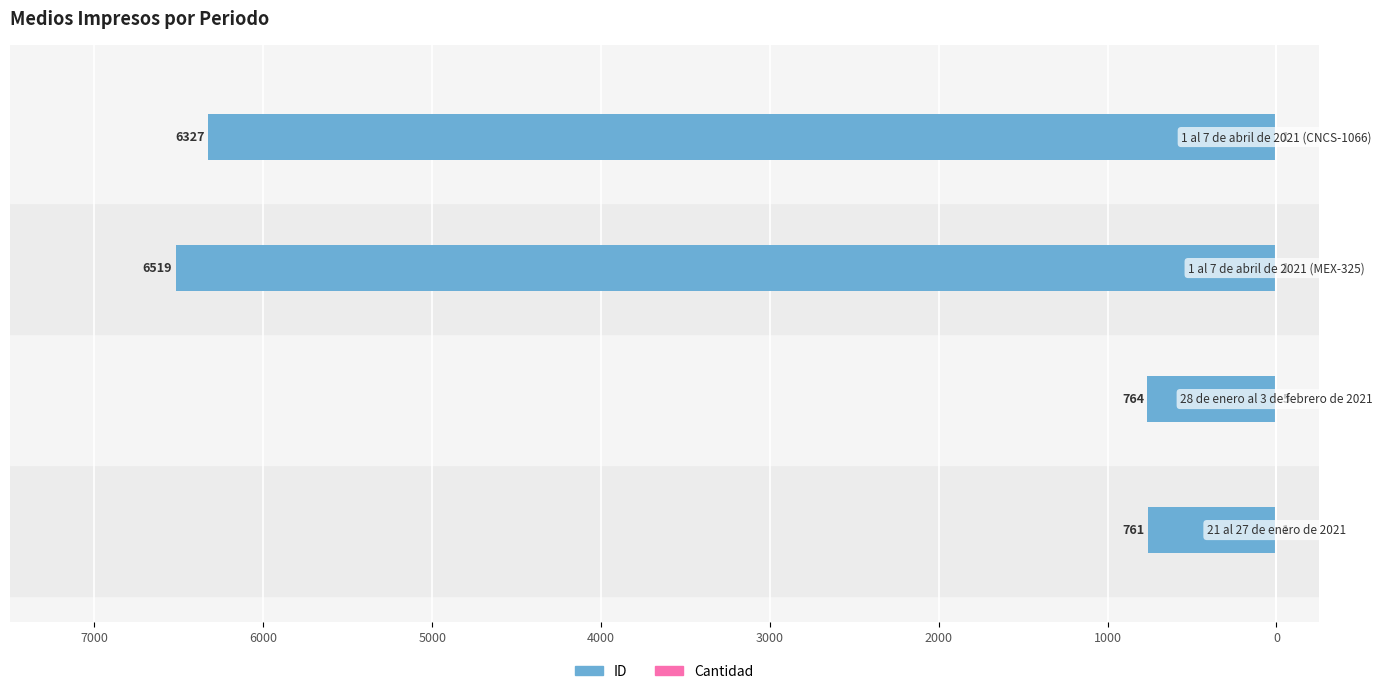

Reading left to right, what are all the values shown in this chart?

ID: 8000=-761	7000=-764	6000=-6519	5000=-6327
Cantidad: 8000=1	7000=5	6000=1	5000=1